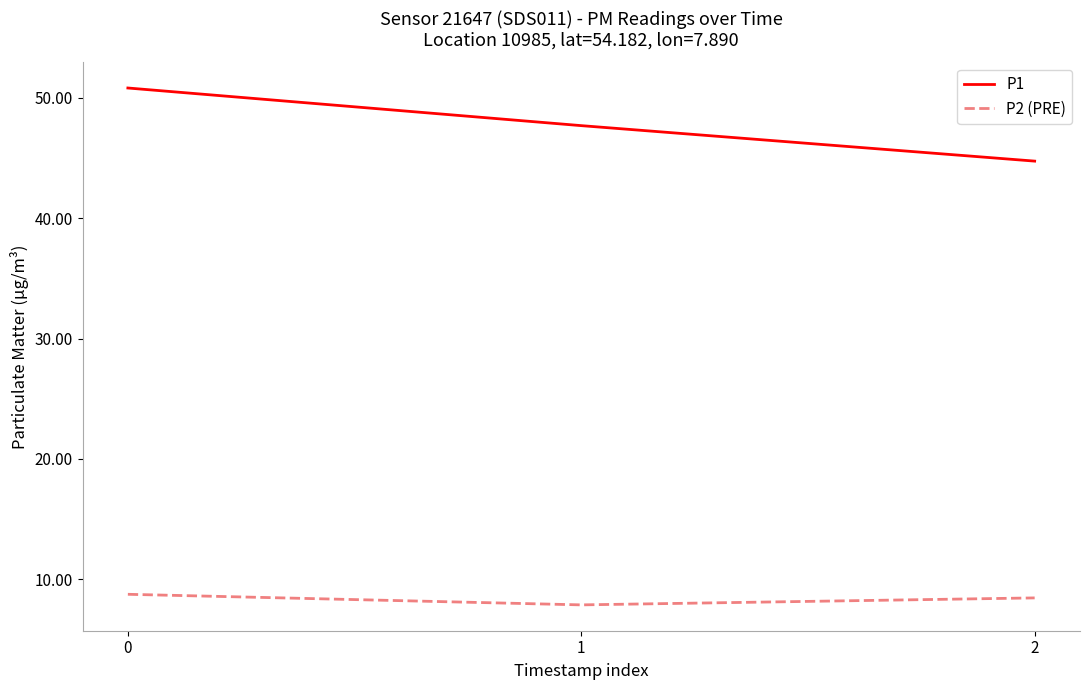

Which series has the widest spread of values?

P1